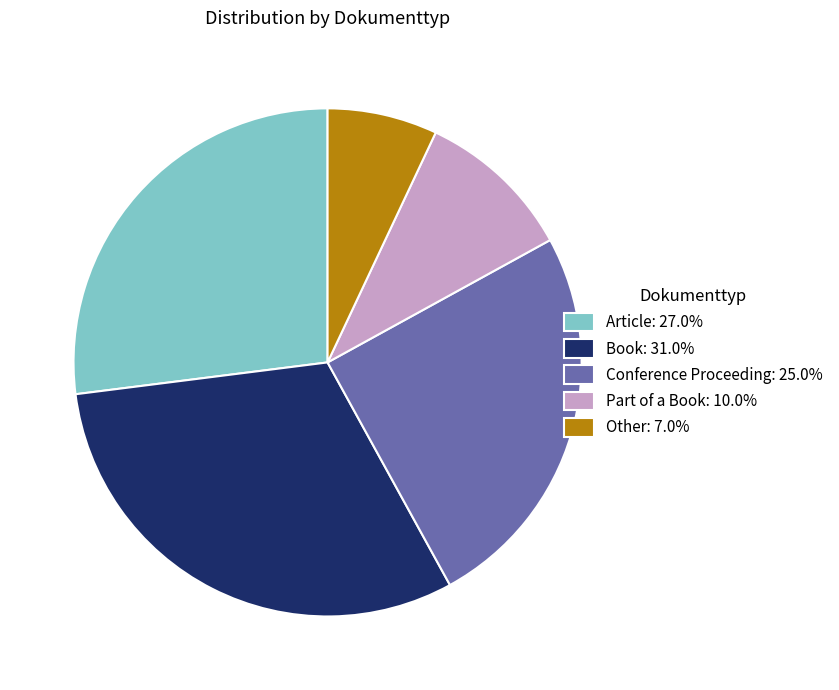

How many segments does this pie chart have?

5